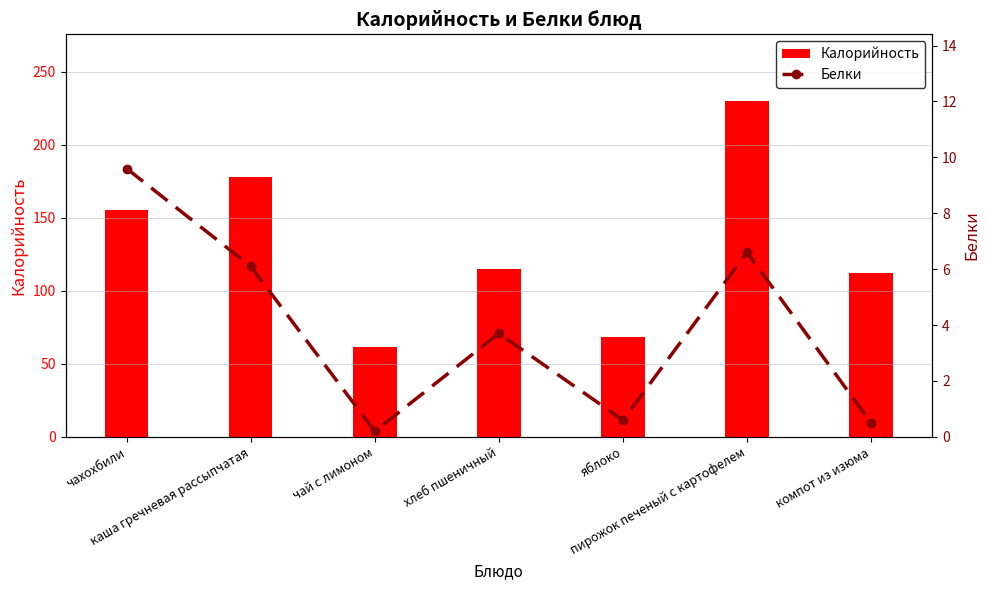

Which category has the highest value across all series?

пирожок печеный с картофелем